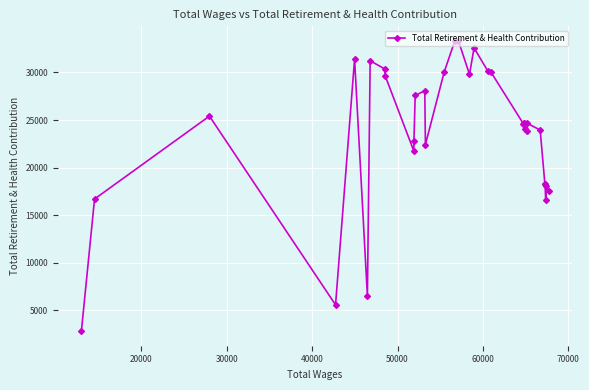

What is the sum of all values?

780898